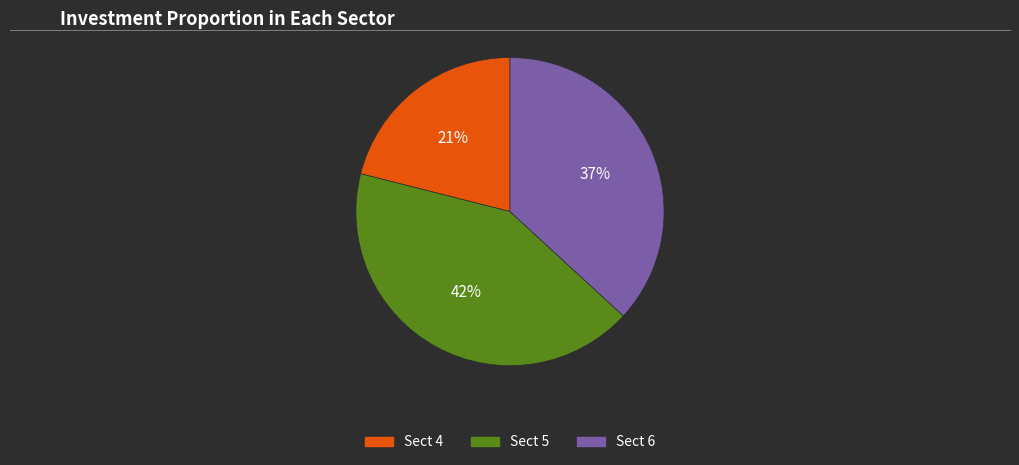

Is there a majority slice in this chart?

No